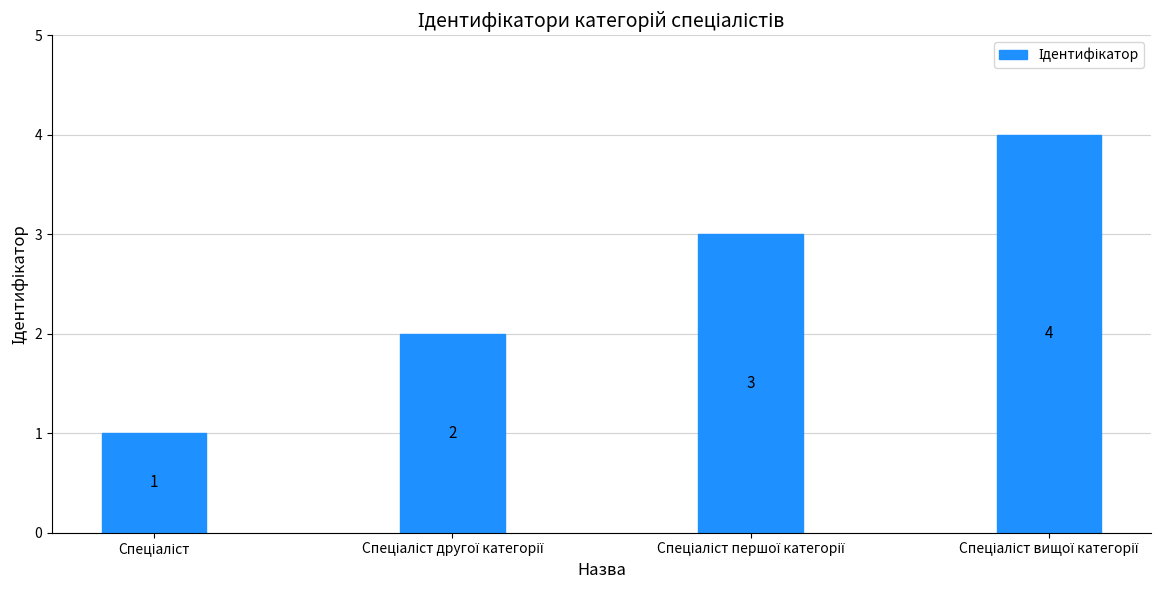

How many values are between 2 and 4?

3